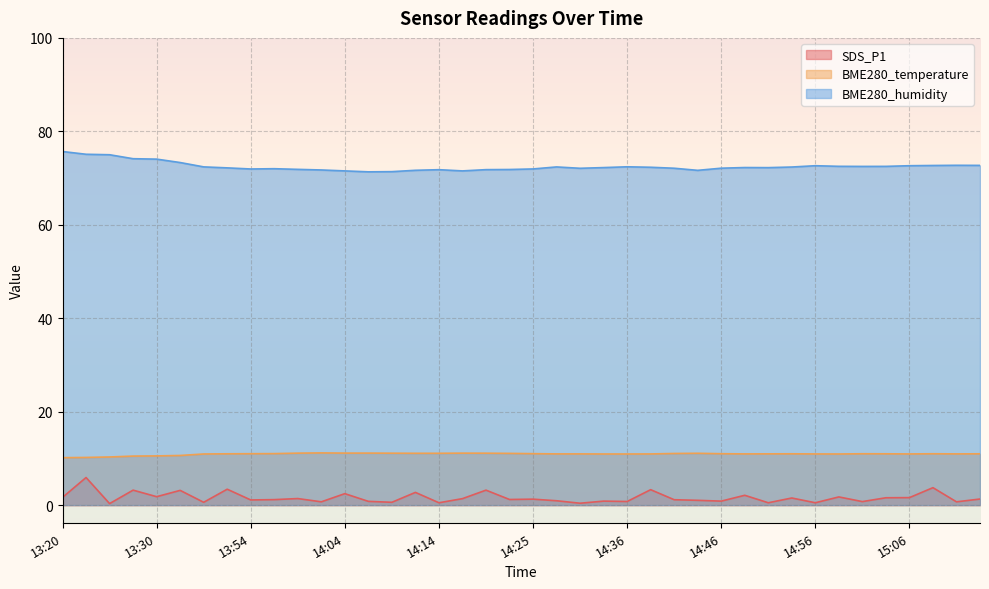

Is it true that BME280_temperature equals 11.1 at 14:06?

True